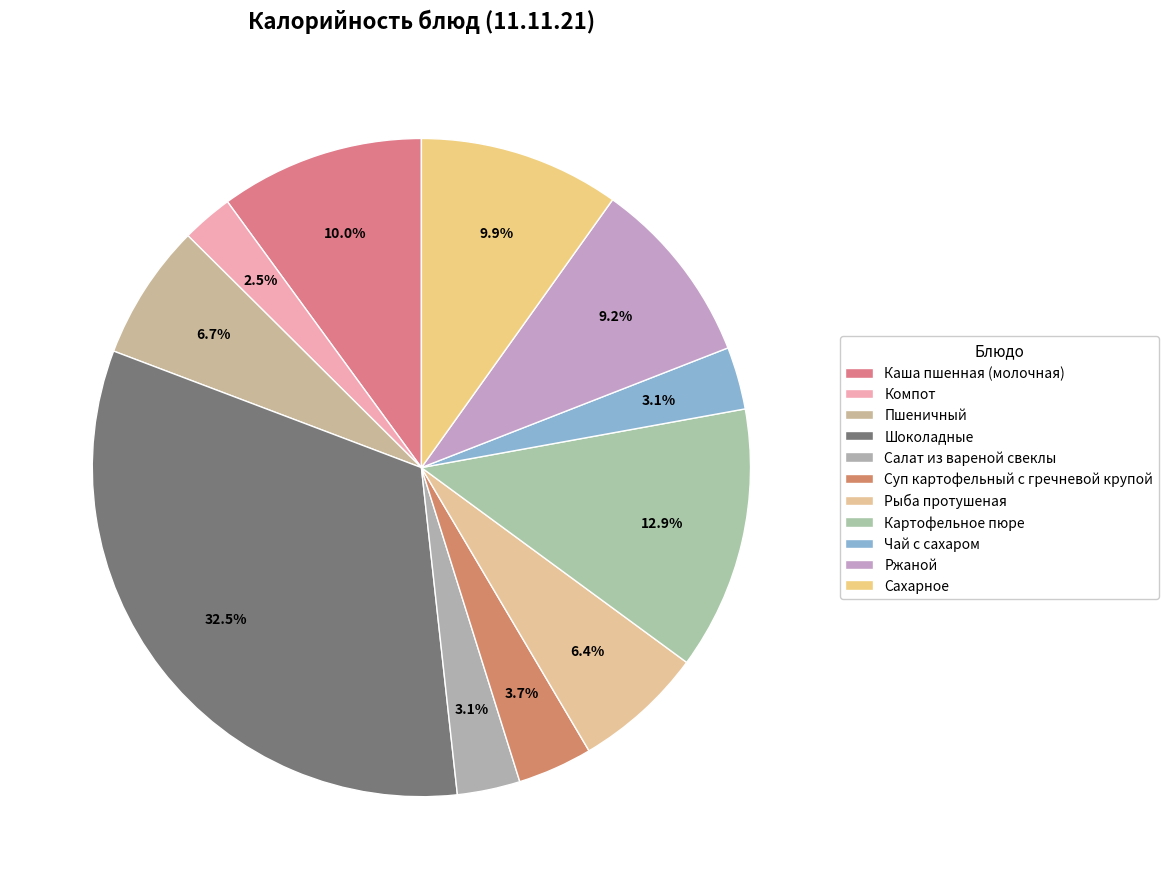

Is Рыба протушеная the majority of the pie?

No